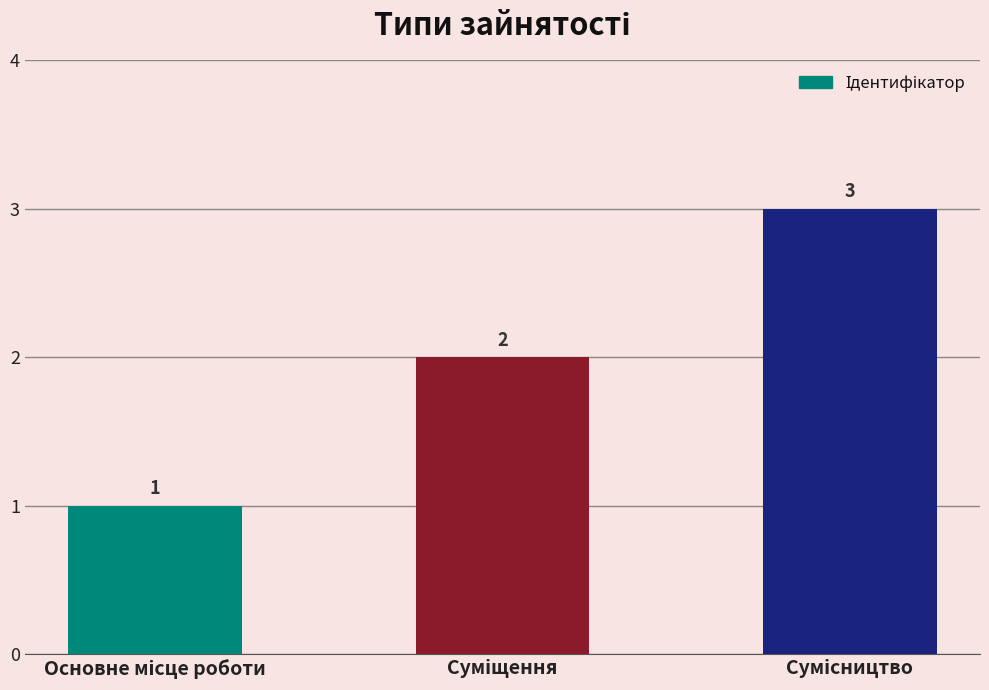

What is the greatest value displayed?

3